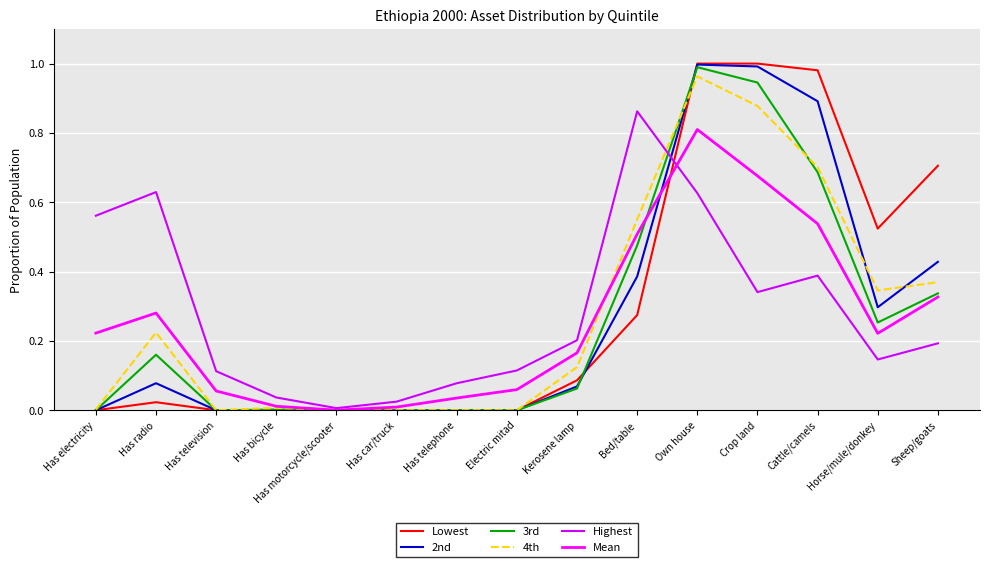

True or false: 3rd has more than 0 interior local peaks.

True